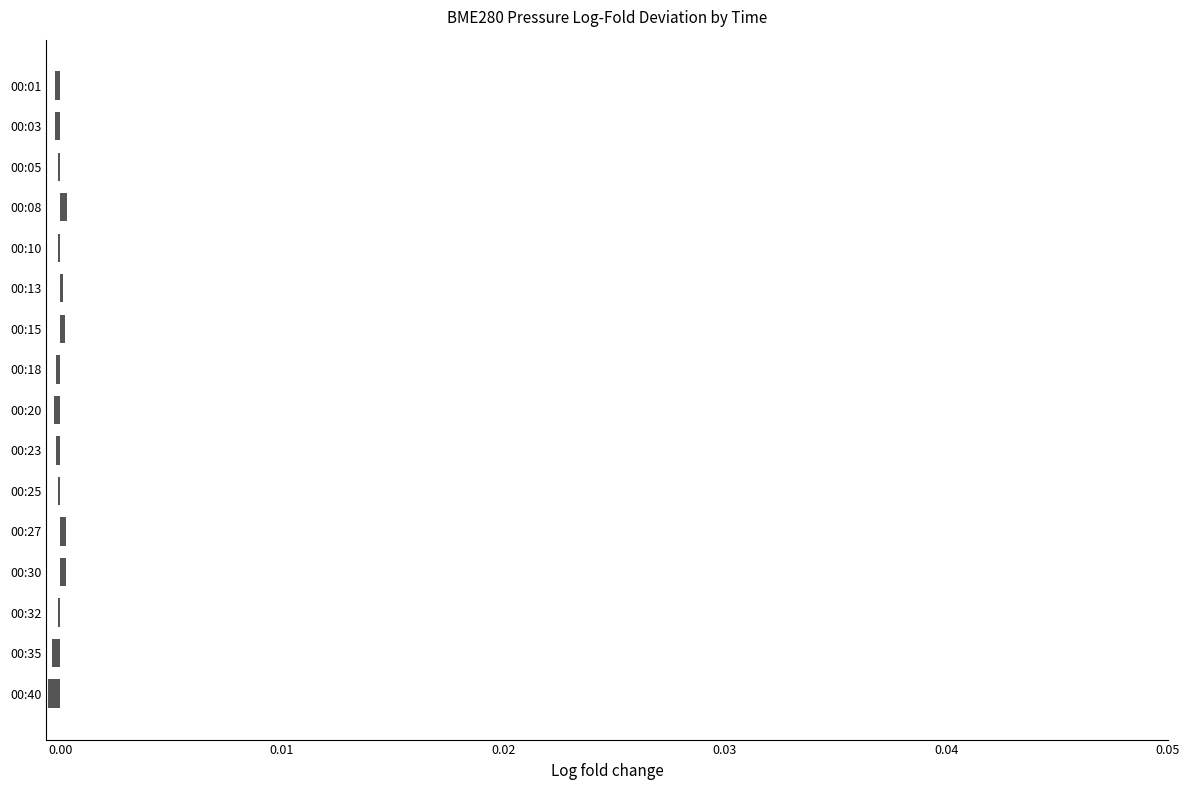

The value at 00:01 is -0.0. True or false?

True